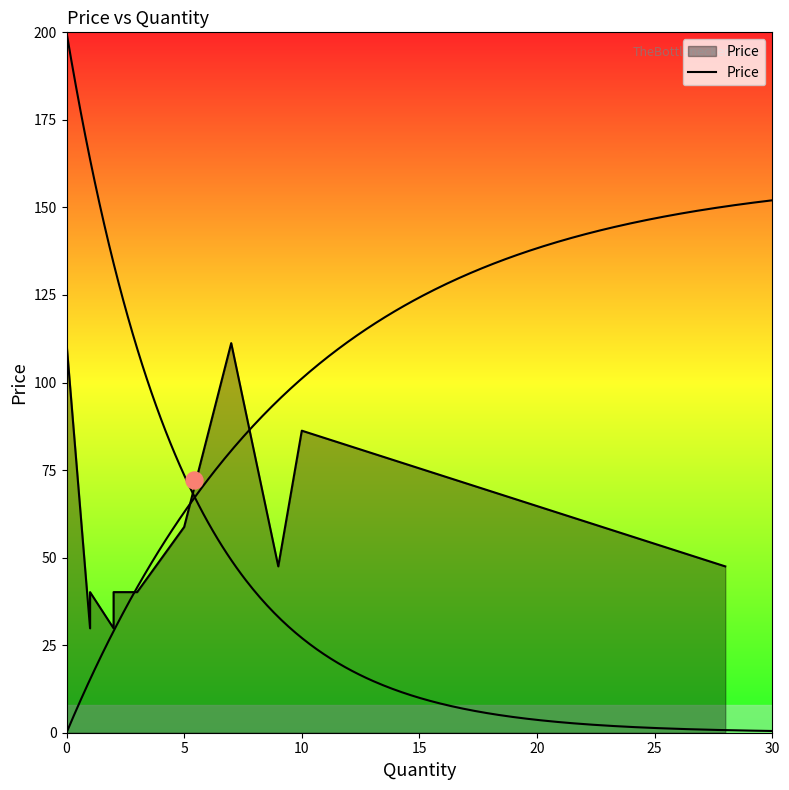

Between 5 and 15, which is larger?

15